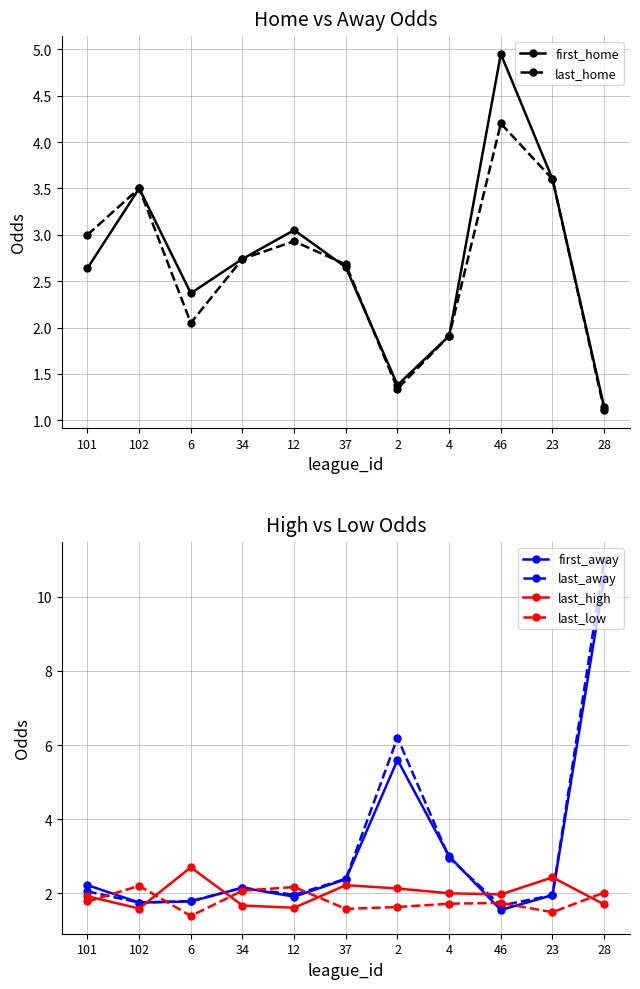

What is the label of the 3rd point from the left?

6